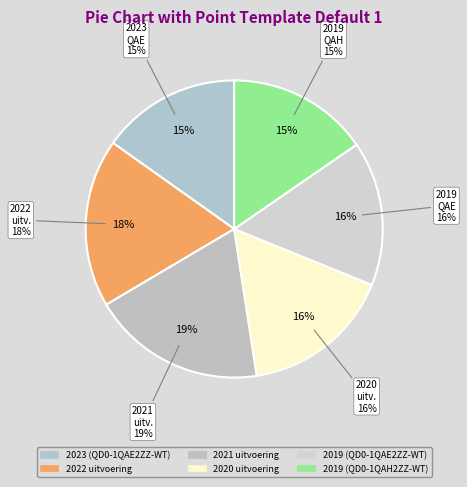

How many segments does this pie chart have?

6